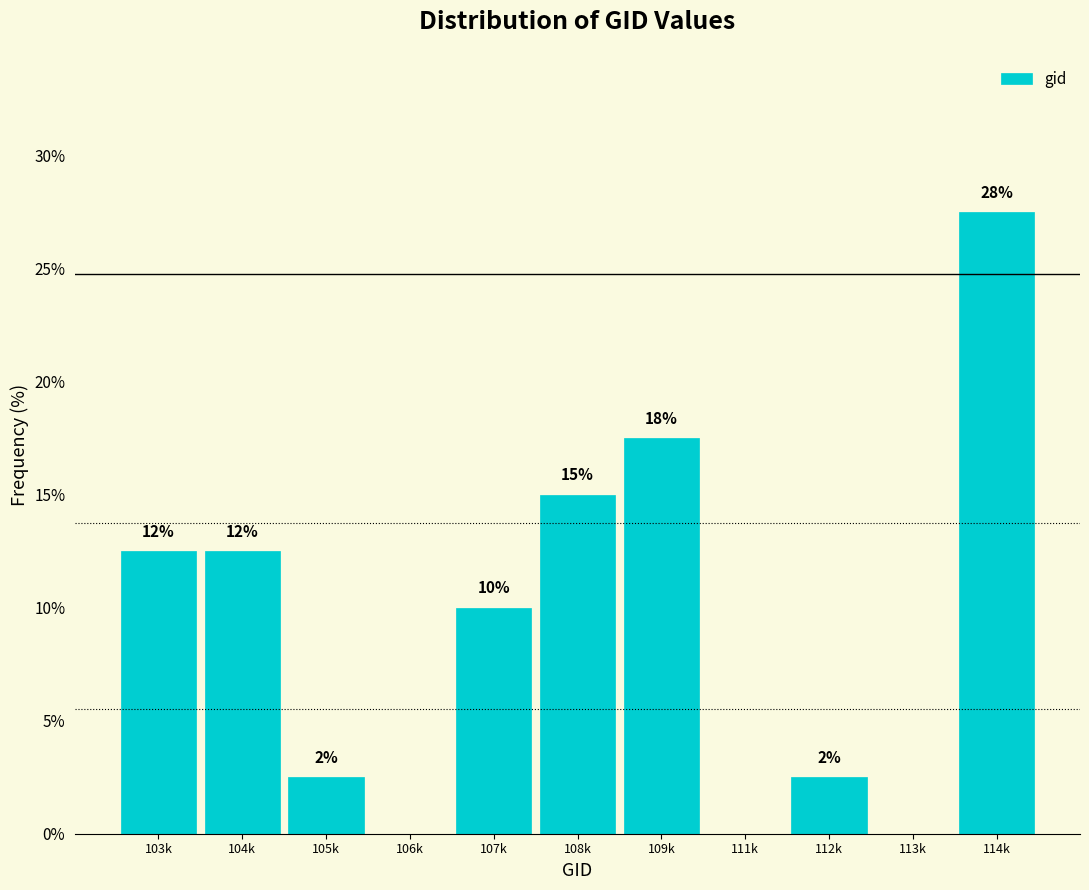

Are the bars horizontal?

No